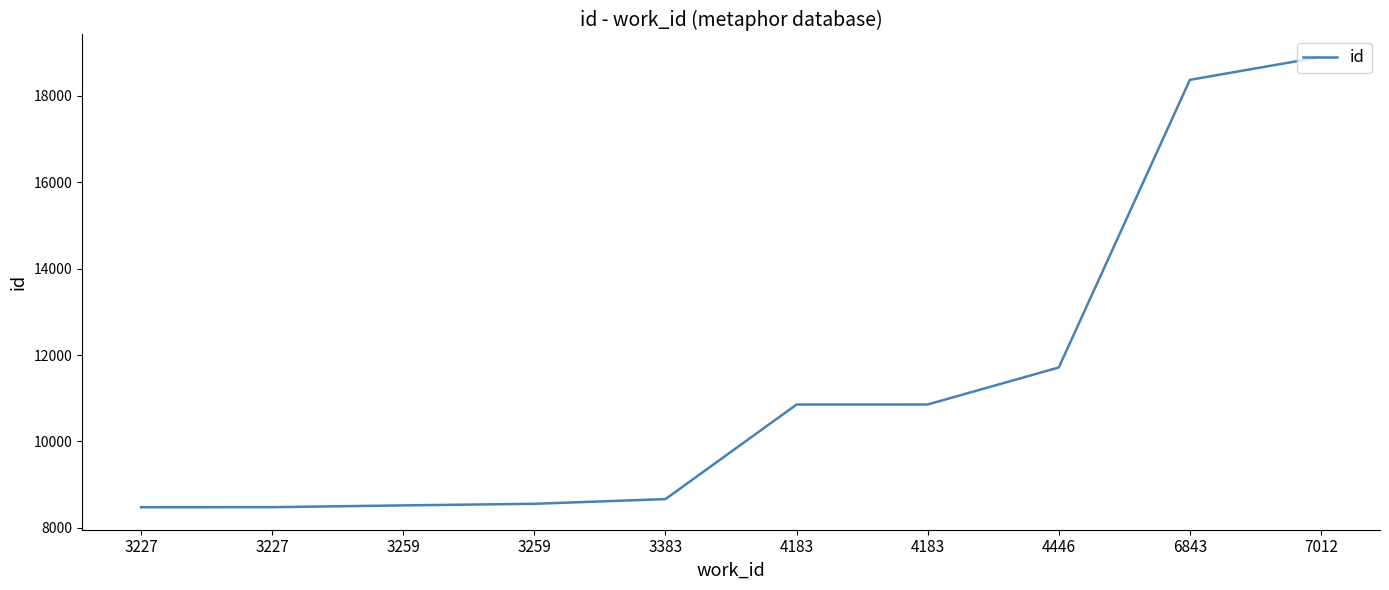

At which label is the value closest to 13688?

4446